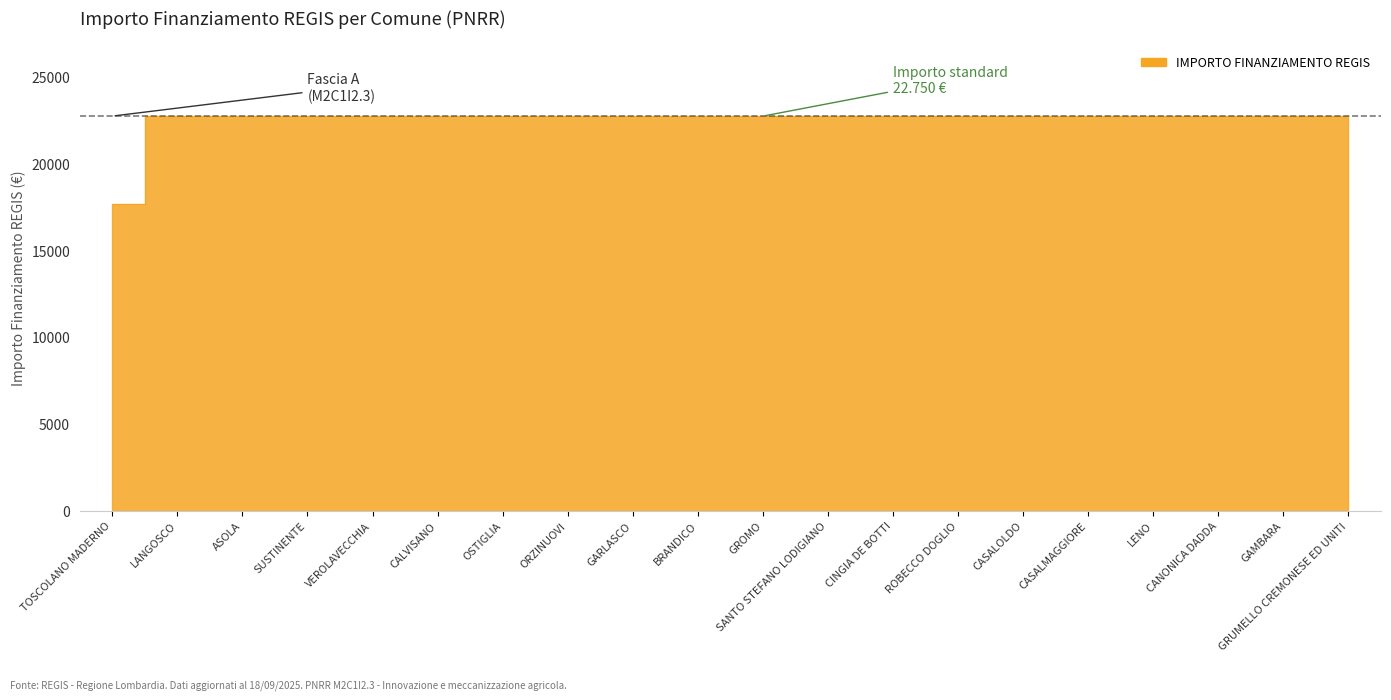

What is the label of the 4th point from the right?

LENO